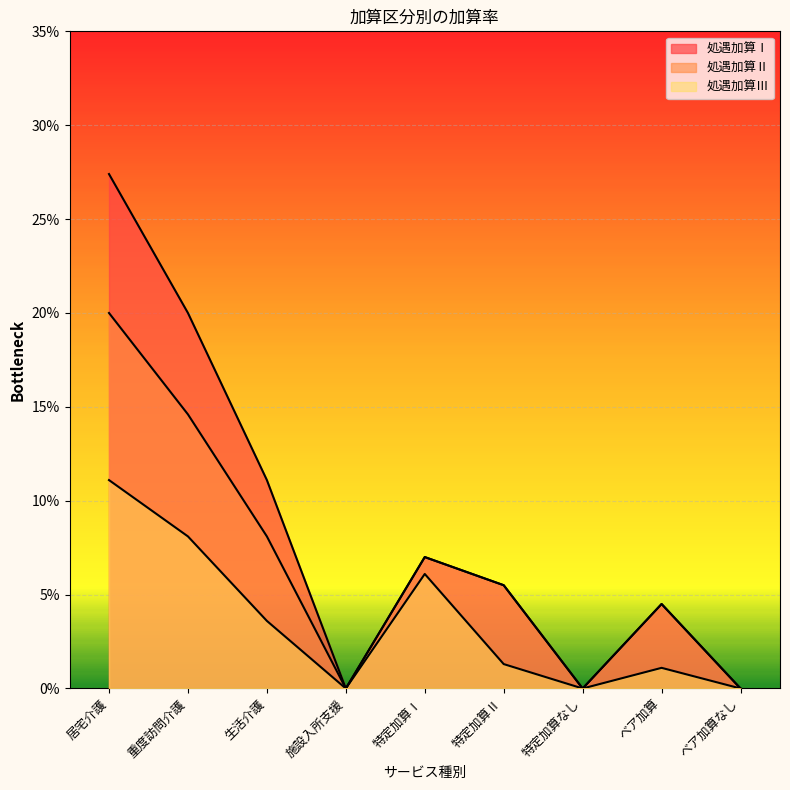

Between 生活介護 and ベア加算, which series saw the biggest shift?

処遇加算Ⅰ